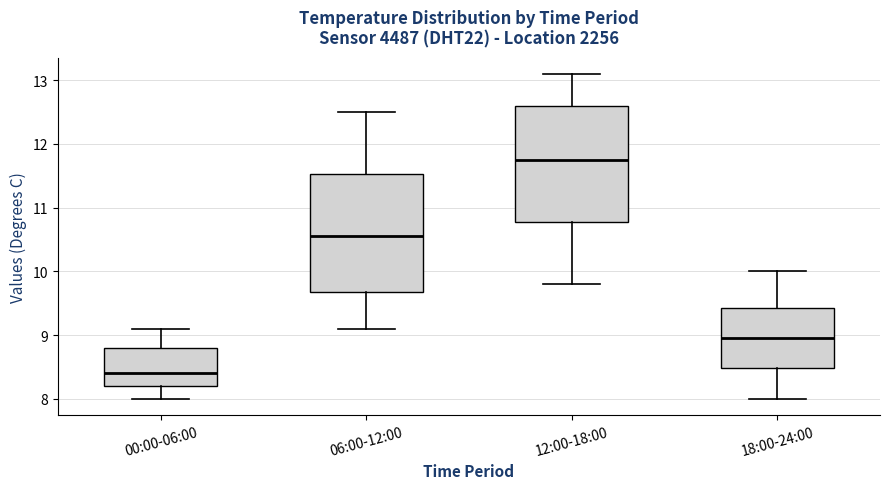

Reading left to right, transcribe this box plot: for each box, give where its median line is, the range the box spans, and where its two whiskers end, as read against the y-axis. The values are not printed on the chart, so give them approximately, as read against the axis.

00:00-06:00: median 8.4, box 8.2 to 8.8, whiskers 8.0 to 9.1
06:00-12:00: median 10.6, box 9.7 to 11.5, whiskers 9.1 to 12.5
12:00-18:00: median 11.8, box 10.8 to 12.6, whiskers 9.8 to 13.1
18:00-24:00: median 9.0, box 8.5 to 9.4, whiskers 8.0 to 10.0